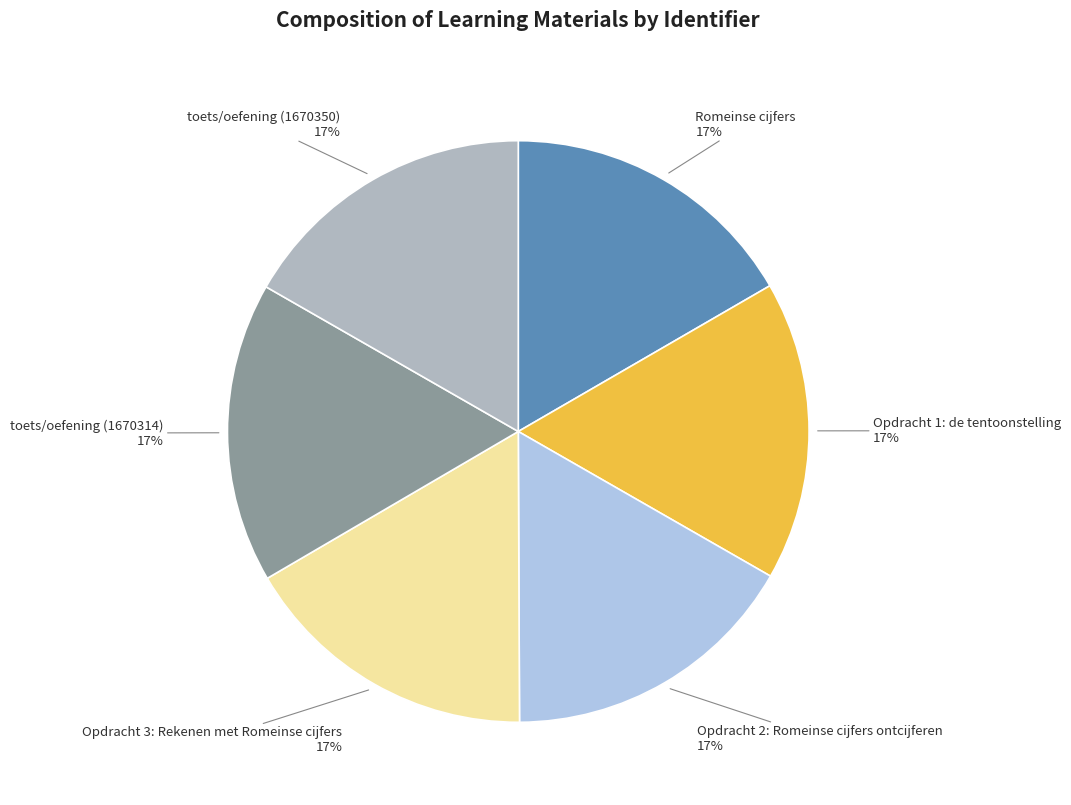

Approximately how many times larger is the value at Romeinse cijfers compared to toets/oefening (1670350)?

1.0